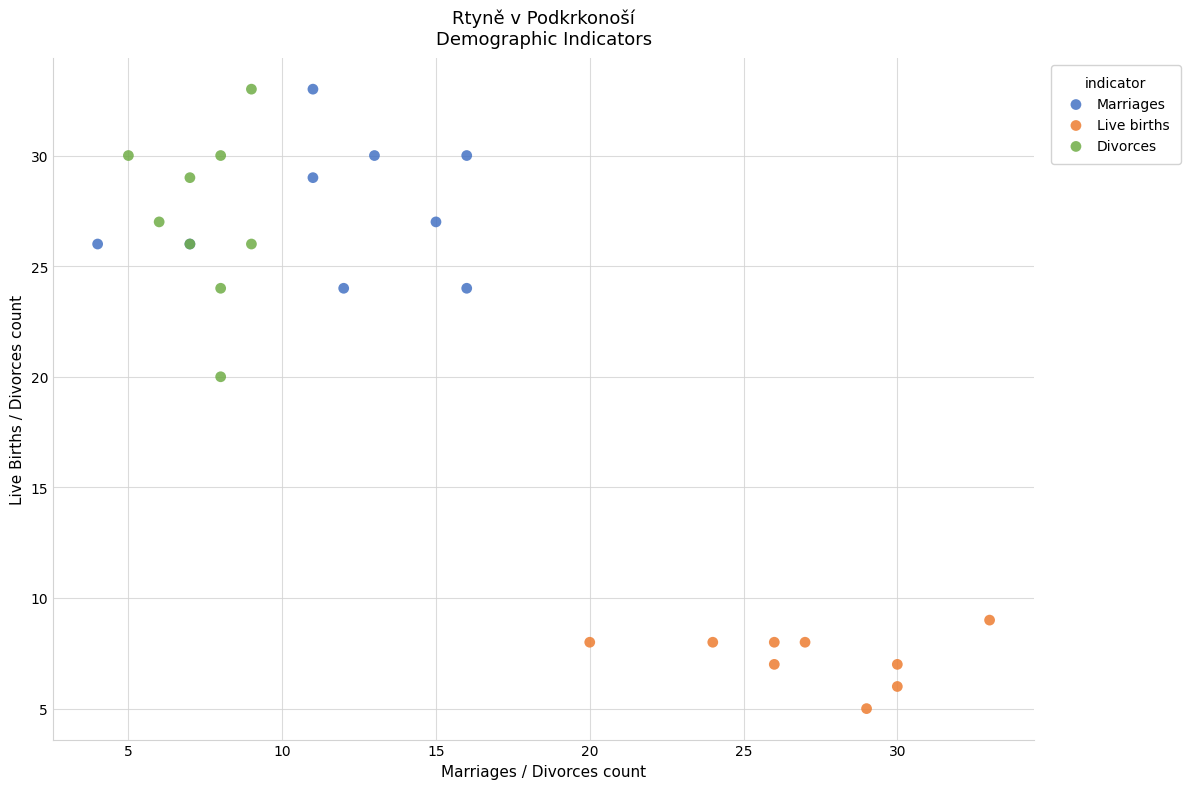

What are all the series names shown in the legend?

Marriages, Live births, Divorces